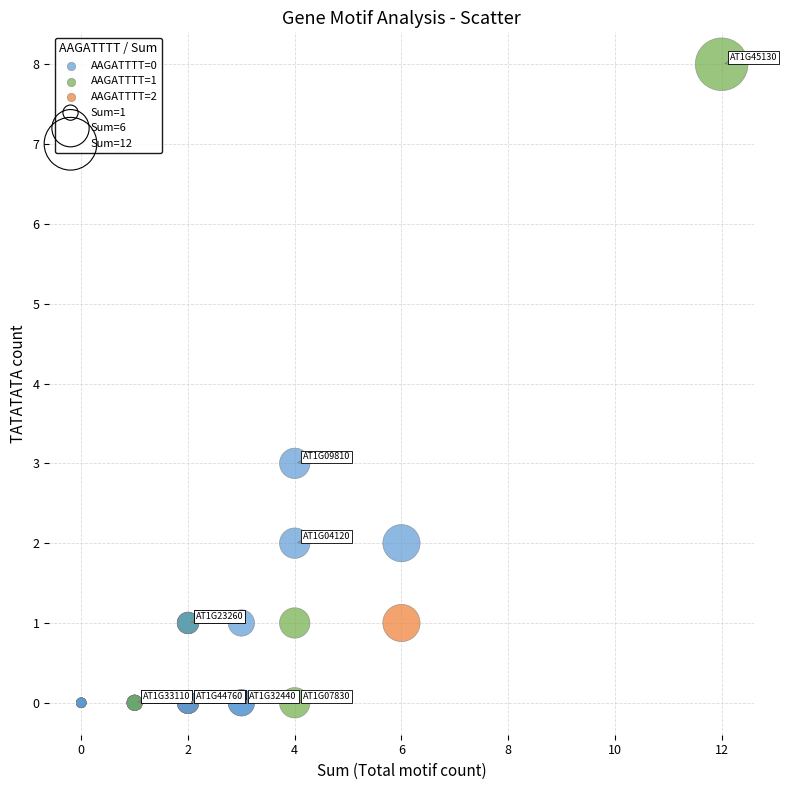

What Y value in the scatter plot is closest to 4?

3